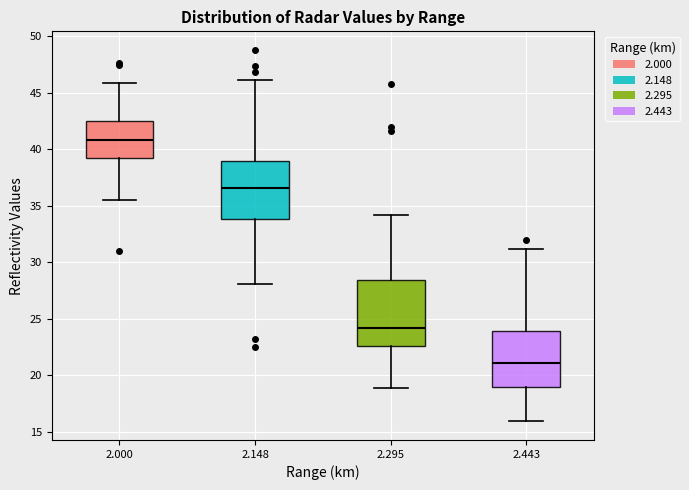

Which box's median line is the lowest?

2.443